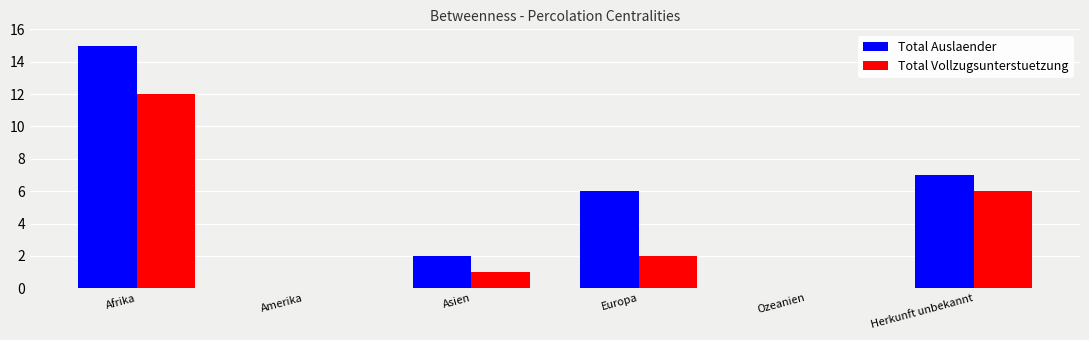

Which series changed the most between Europa and Ozeanien?

Total Auslaender